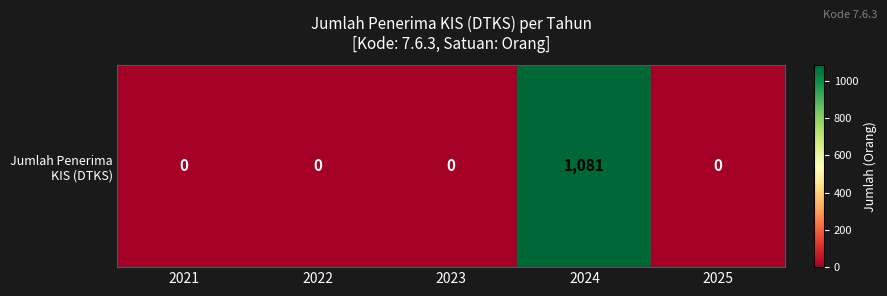

Reading left to right, list all the values displayed in this chart.

0	0	0	1081	0